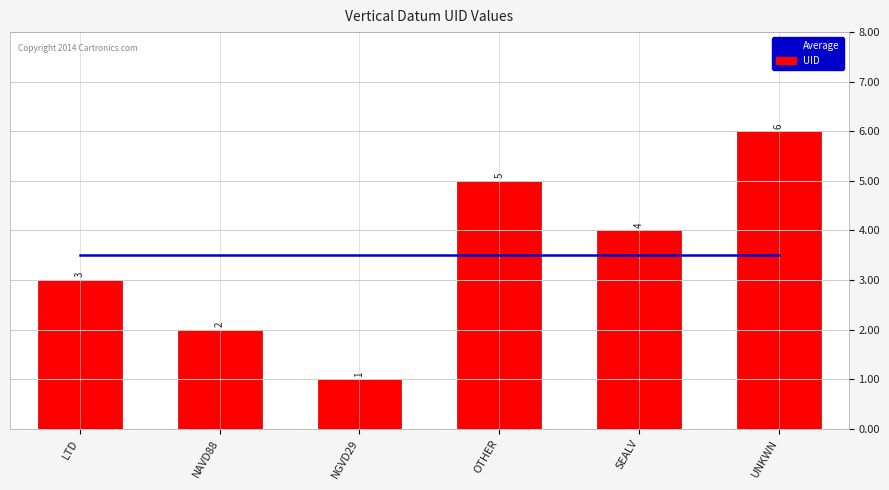

At which label does Average reach its peak?

LTD